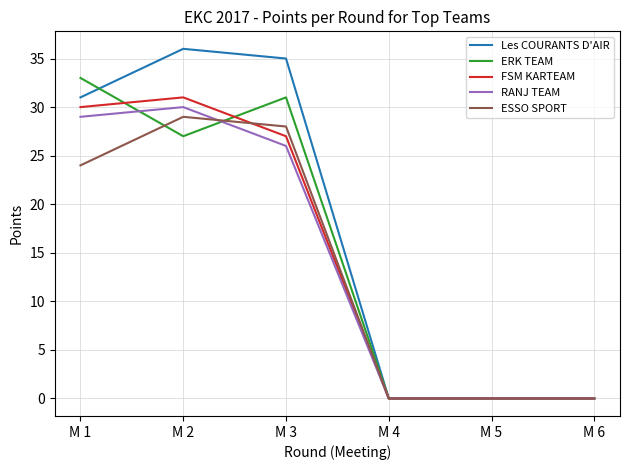

Reading left to right, what are all the values shown in this chart?

Les COURANTS D'AIR: 31	36	35	0	0	0
ERK TEAM: 33	27	31	0	0	0
FSM KARTEAM: 30	31	27	0	0	0
RANJ TEAM: 29	30	26	0	0	0
ESSO SPORT: 24	29	28	0	0	0